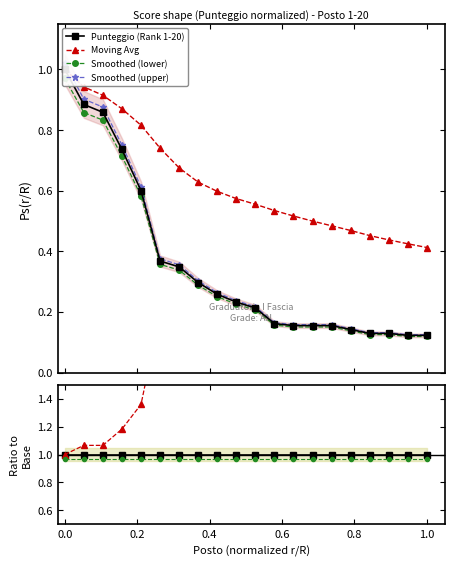

List the labels in order of Moving Avg value, largest first.

1, 2, 3, 4, 5, 6, 7, 8, 9, 10, 11, 12, 13, 14, 15, 16, 17, 18, 19, 20